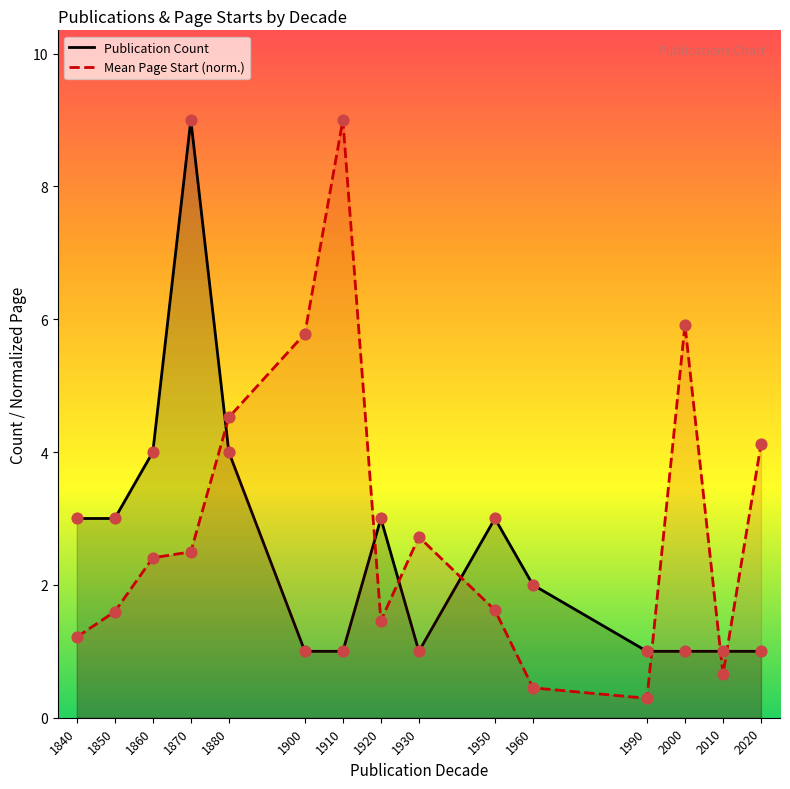

Which series reaches the minimum Y coordinate?

Mean Page Start (norm.)